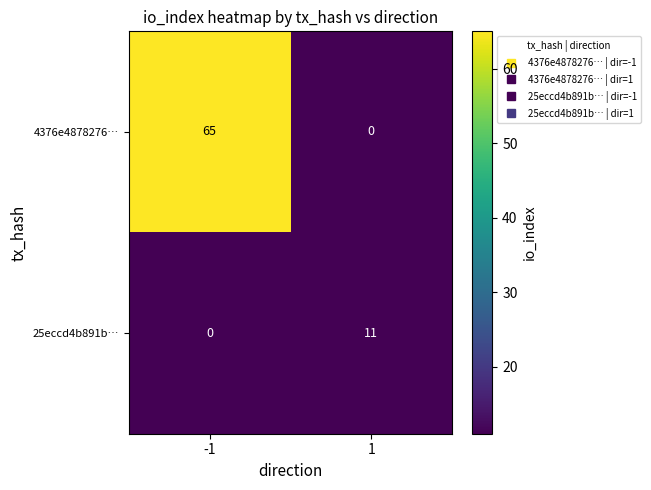

The 4376e4878276… series shows 65 at -1. True or false?

True